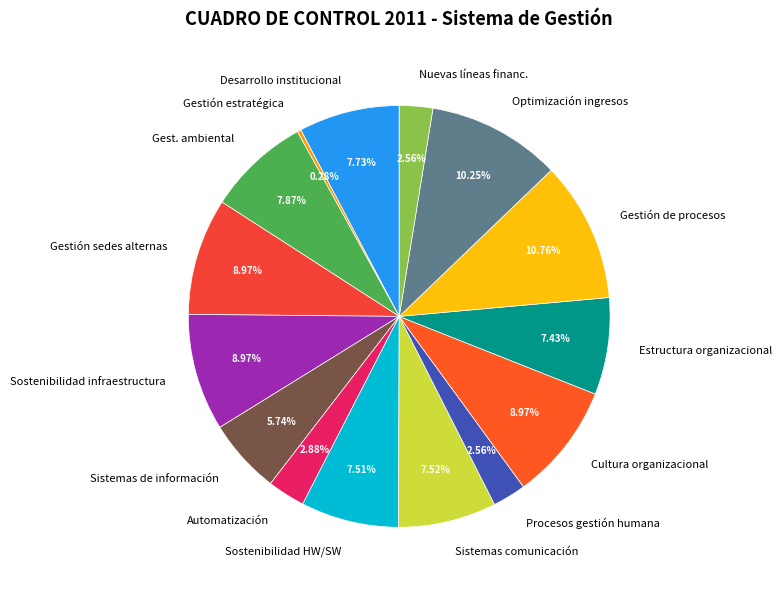

What is the smallest slice in the pie chart?

Gestión estratégica